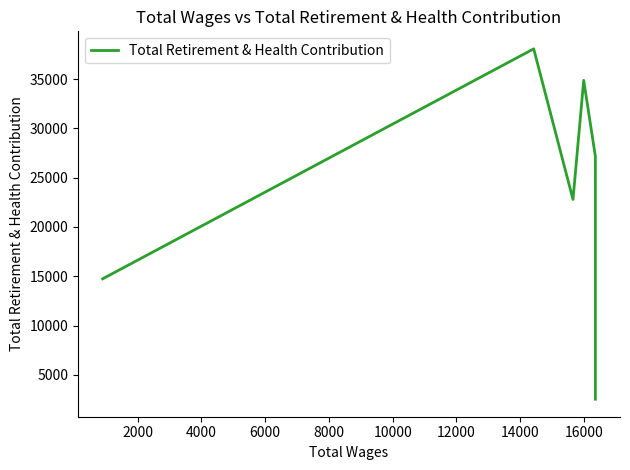

Does the chart display data point markers on the line(s)?

No